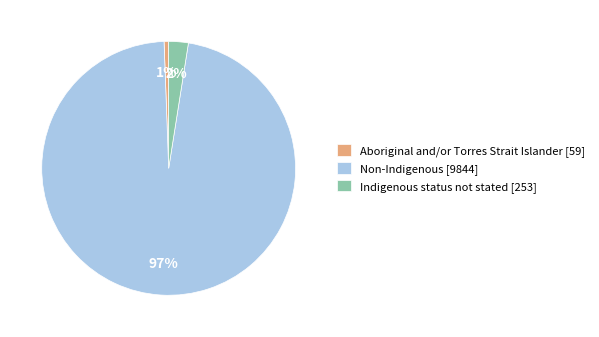

True or false: Non-Indigenous accounts for 97% of the total.

True